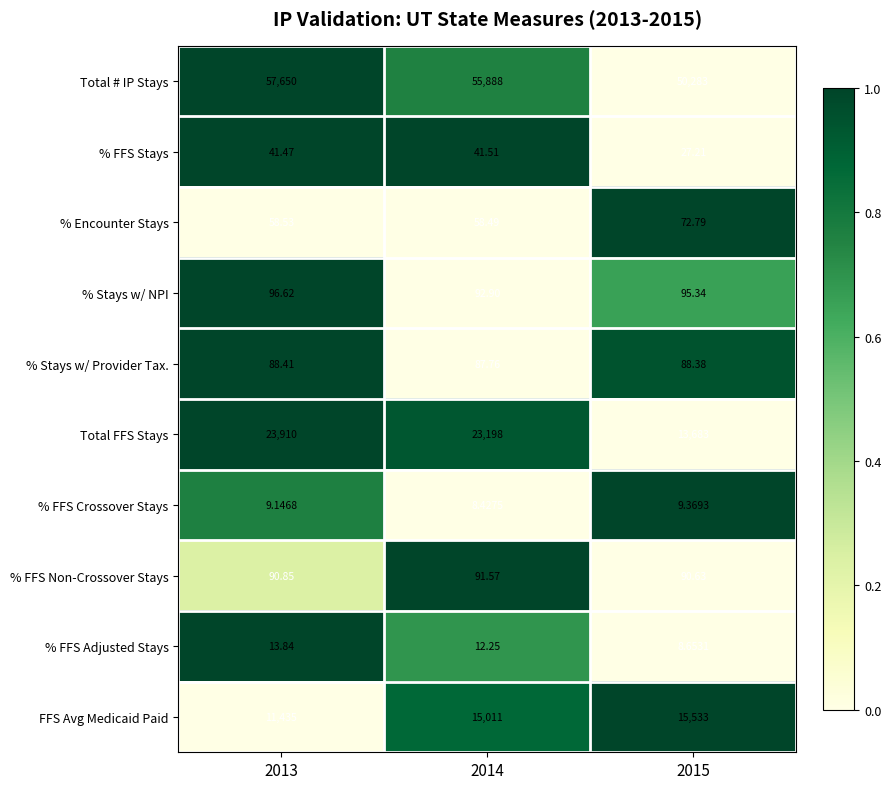

List the series in order of their peak value, highest first.

Total # IP Stays, Total FFS Stays, FFS Avg Medicaid Paid, % Stays w/ NPI, % FFS Non-Crossover Stays, % Stays w/ Provider Tax., % Encounter Stays, % FFS Stays, % FFS Adjusted Stays, % FFS Crossover Stays